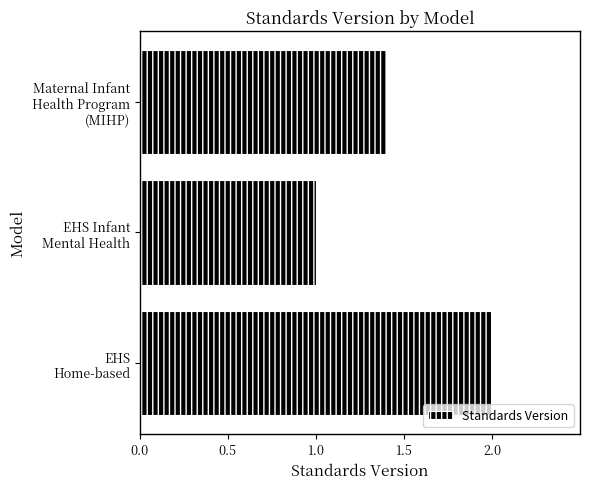

Where is the data nearest to the value 1?

EHS Infant
Mental Health